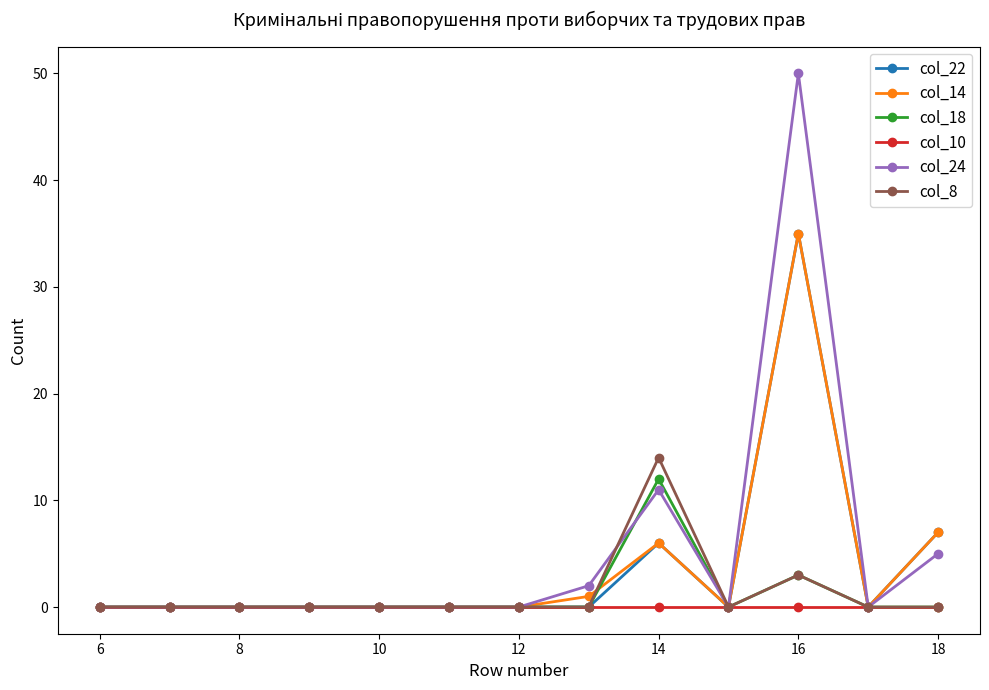

Which series has the largest range (max minus min)?

col_24